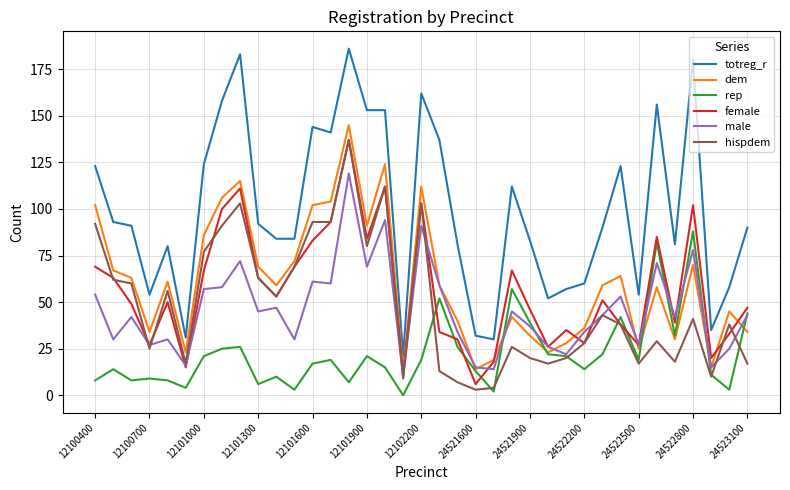

Which series has the largest total across all categories?

totreg_r